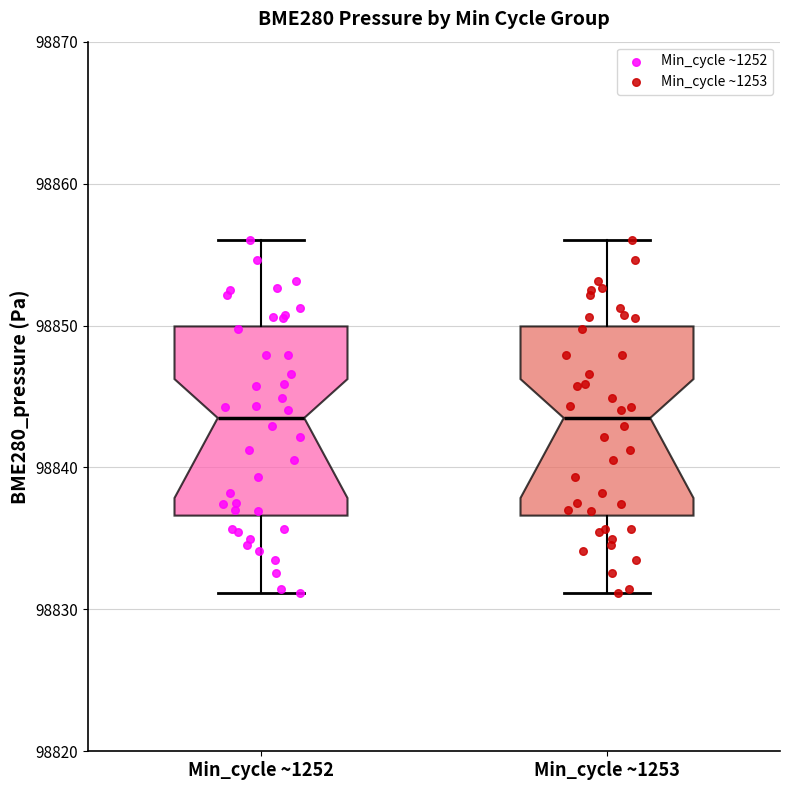

Where does the median line of the box for Min_cycle ~1253 sit on the y-axis? The values are not printed on the chart, so give them approximately, as read against the axis.

98843